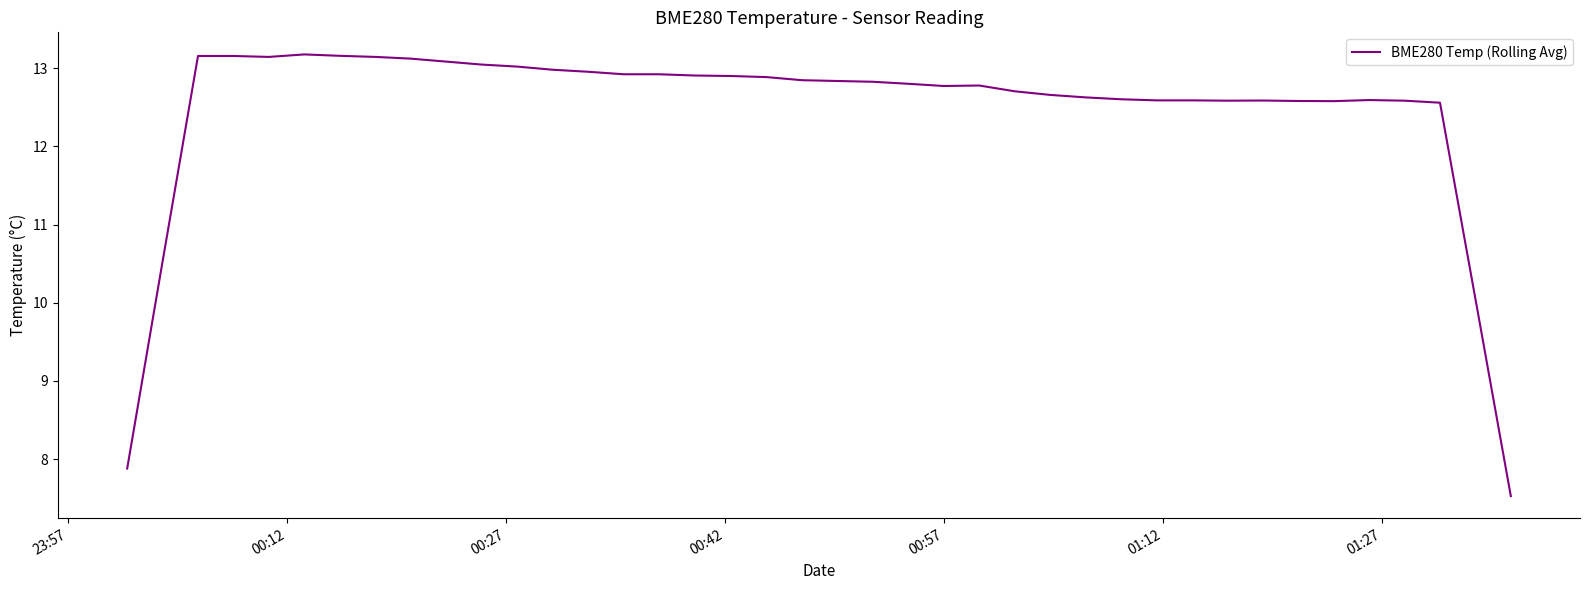

What is the greatest value displayed?

13.2